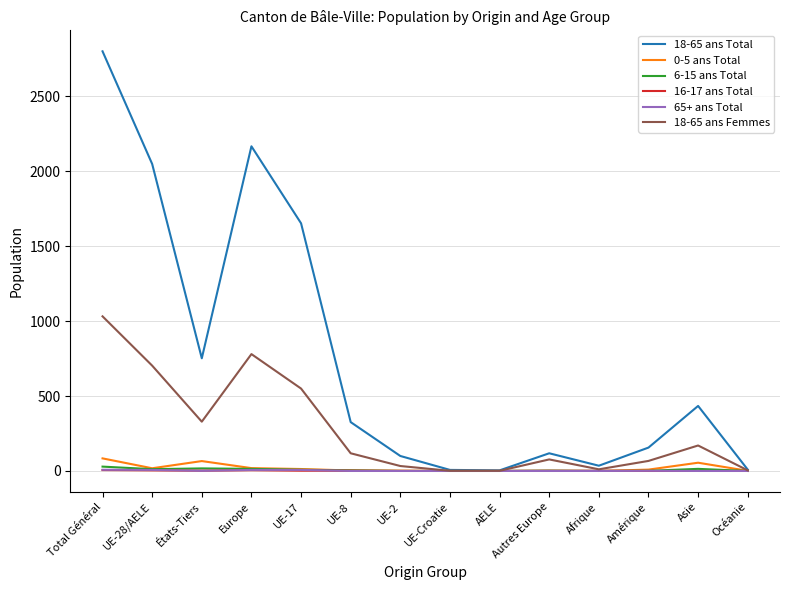

What is the minimum value for 18-65 ans Femmes?

1